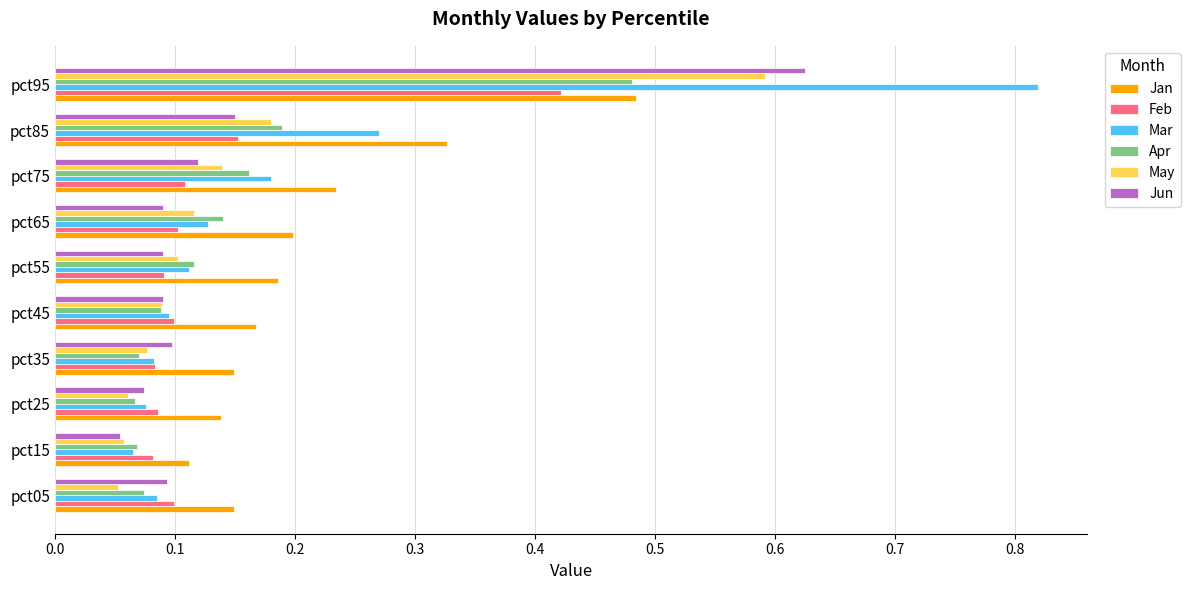

Count the Feb values in the range 0 to 1.

10